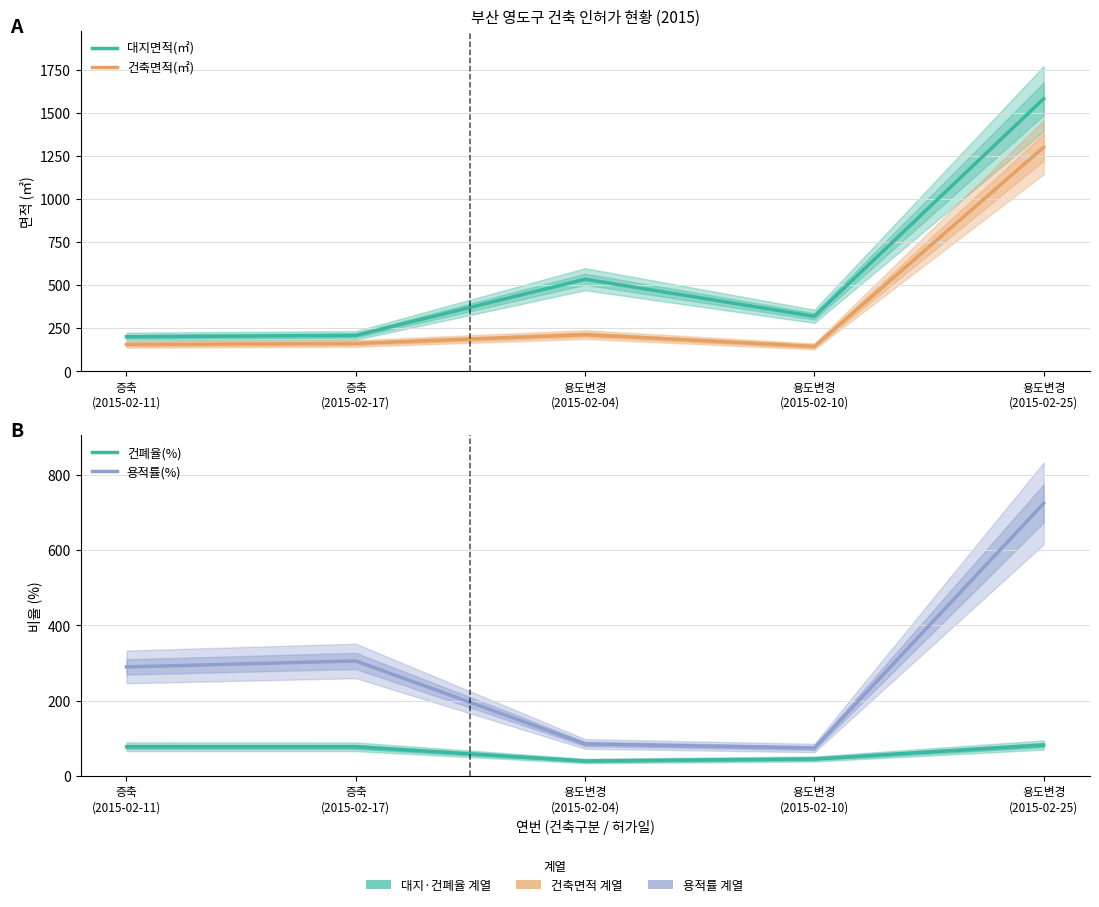

What is the difference between the maximum and minimum values in the 건폐율(%) series?

42.4